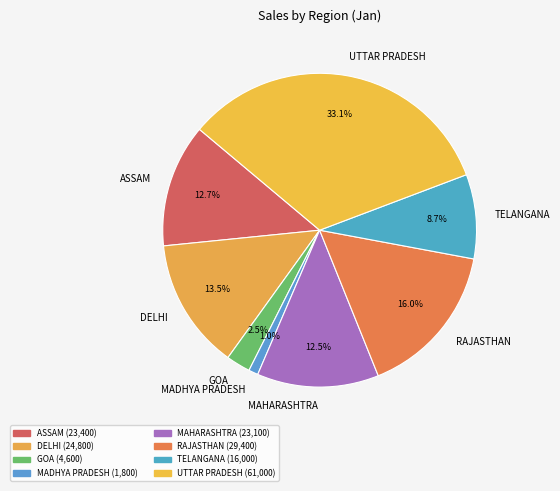

What percentage is the RAJASTHAN slice, to the nearest percent?

16%